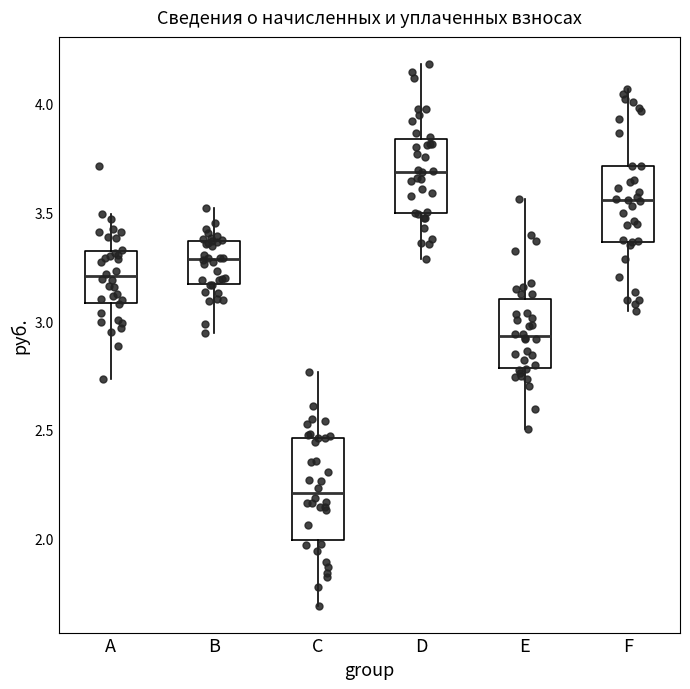

Which box is the tallest, from its lower edge to its upper edge?

C